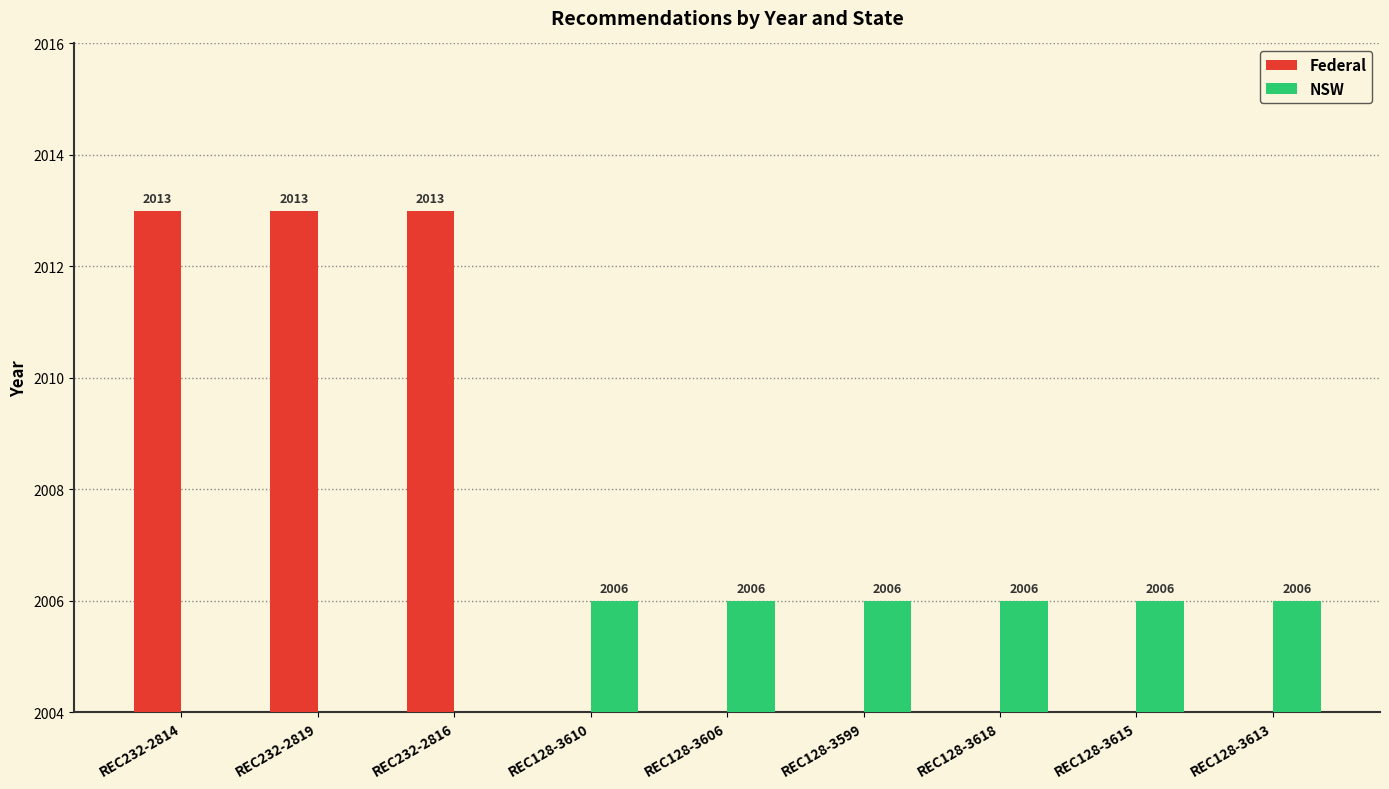

Reading left to right, extract all data points from this chart.

Federal: 2013	2013	2013	0	0	0	0	0	0
NSW: 0	0	0	2006	2006	2006	2006	2006	2006